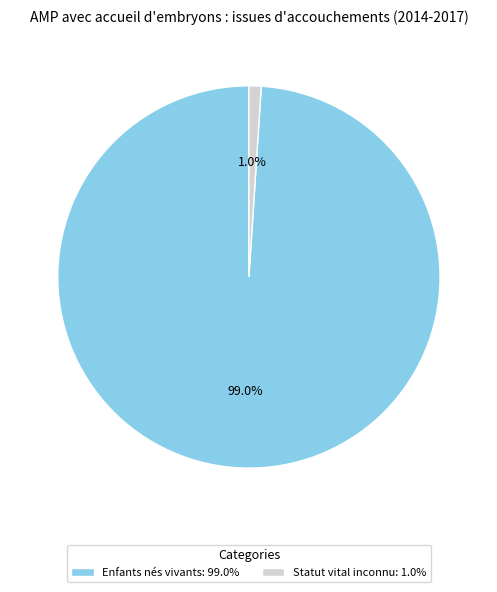

How many segments does this pie chart have?

2